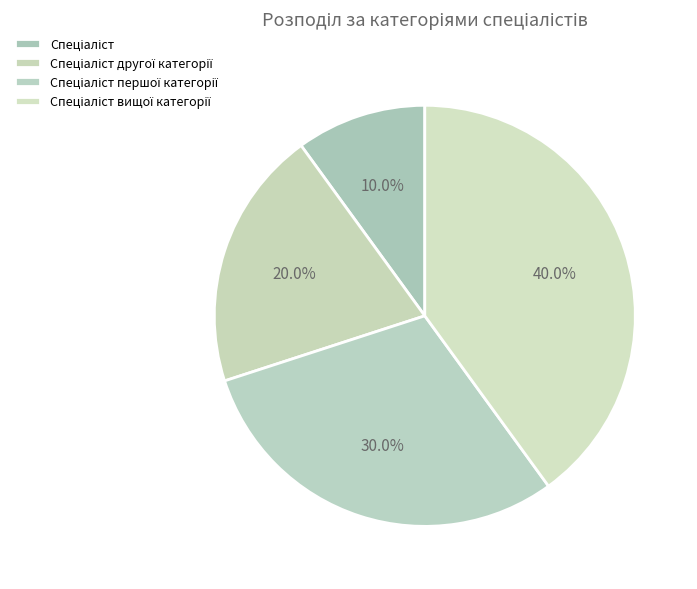

Approximately how many times larger is the value at Спеціаліст compared to Спеціаліст першої категорії?

0.3